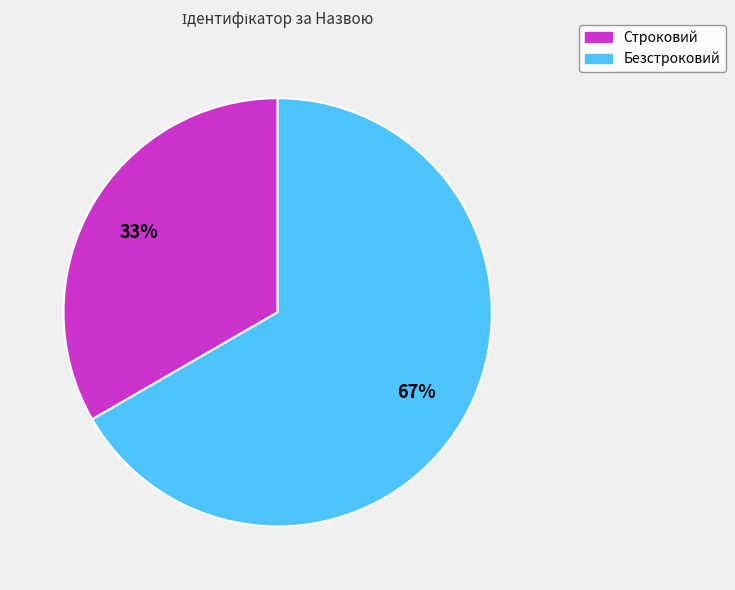

Rank the categories by value from highest to lowest.

Безстроковий, Строковий